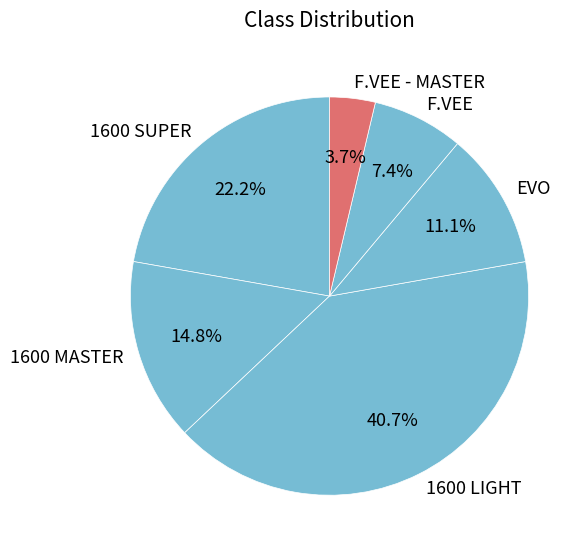

What percentage is the 1600 LIGHT slice, to the nearest percent?

41%